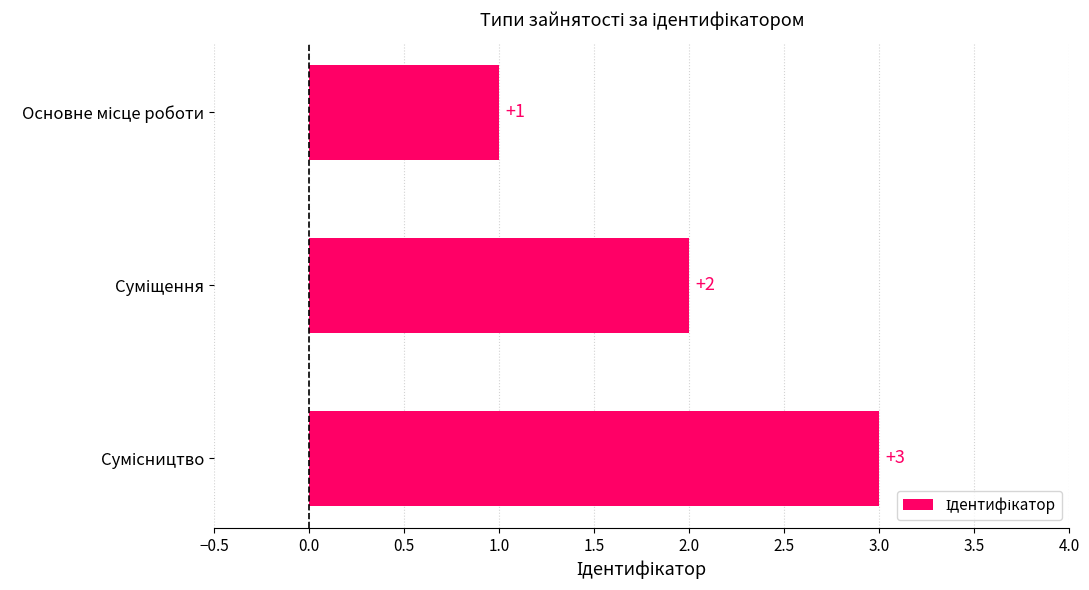

How many bars are there in total?

3